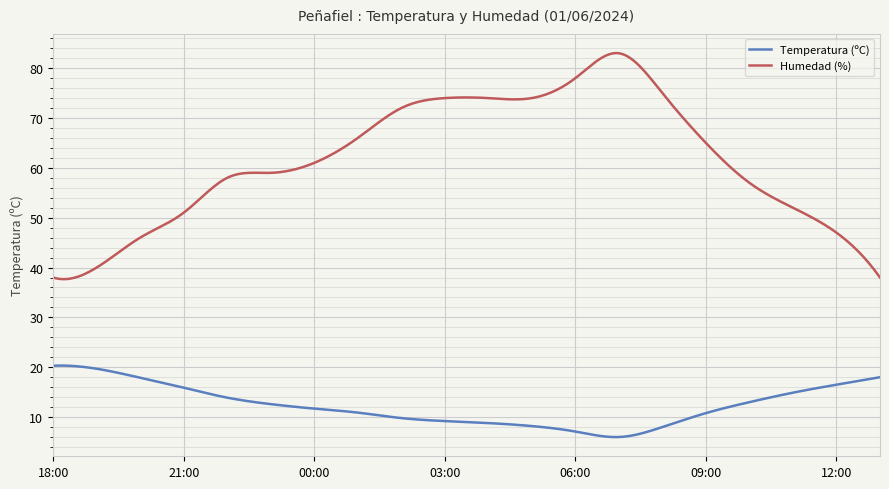

What is the minimum value shown in the chart?

6.0